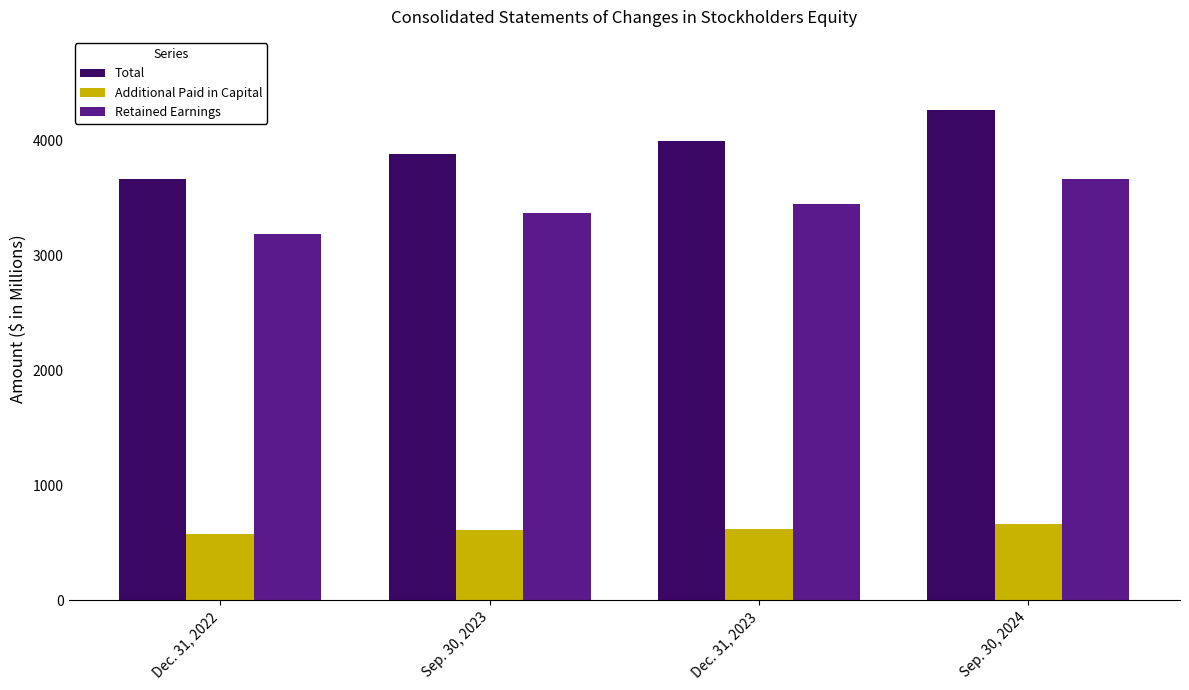

What is the difference between the highest and lowest values at Sep. 30, 2023?

3274.7